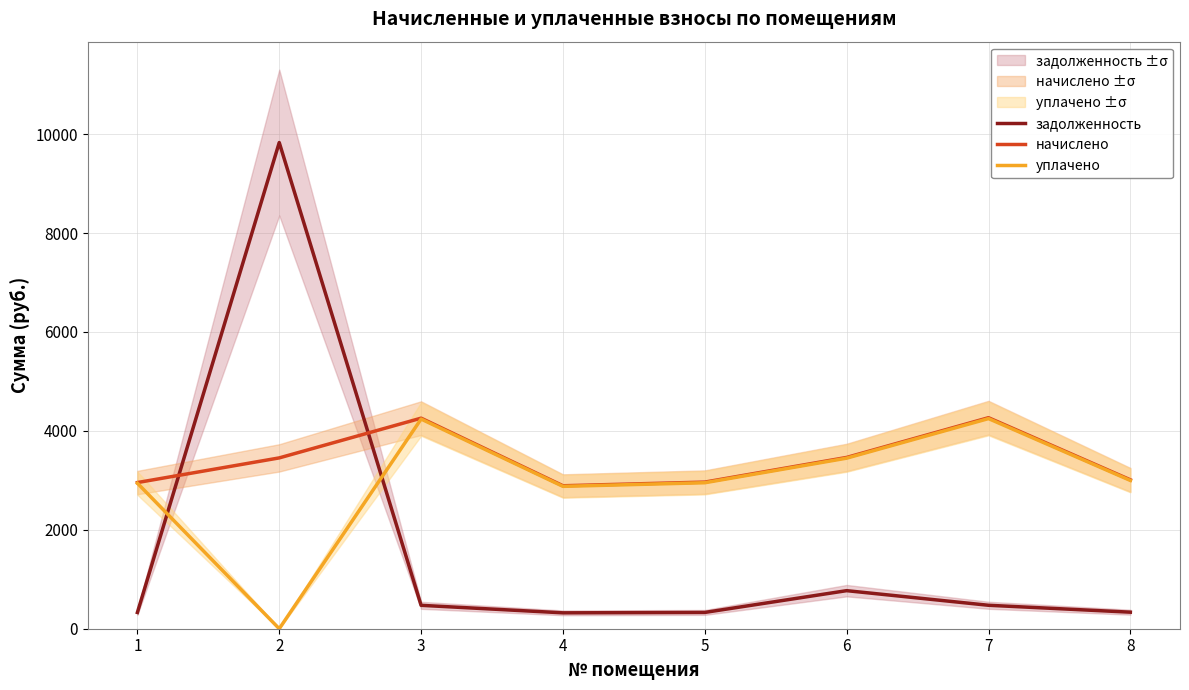

What is the total value across all series at 3?

8968.8